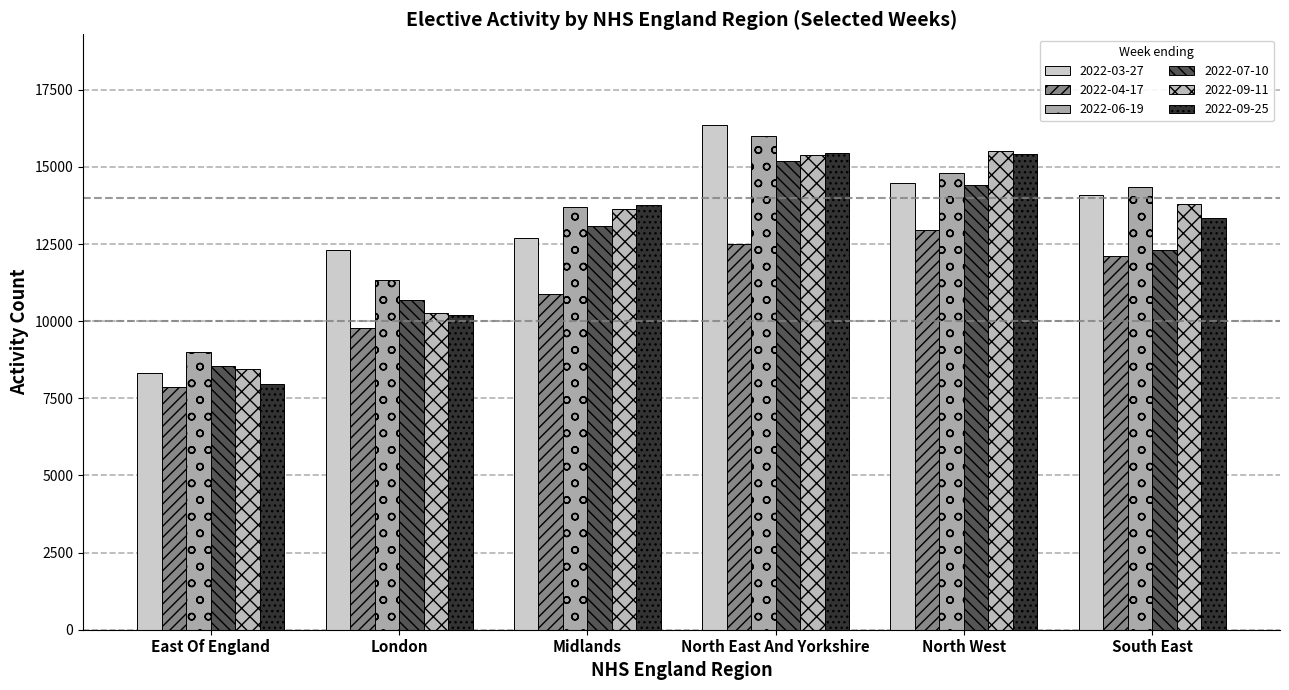

Count the number of data series in this chart.

6